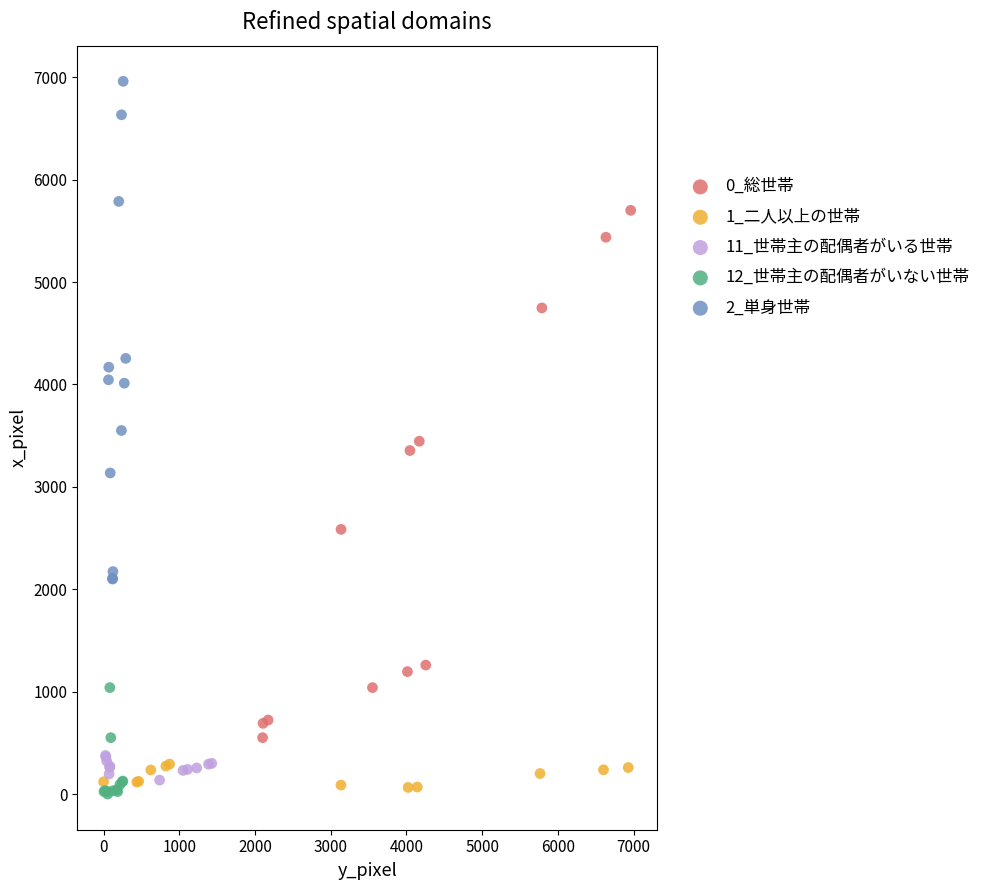

Which series has the largest Y range (max minus min)?

0_総世帯